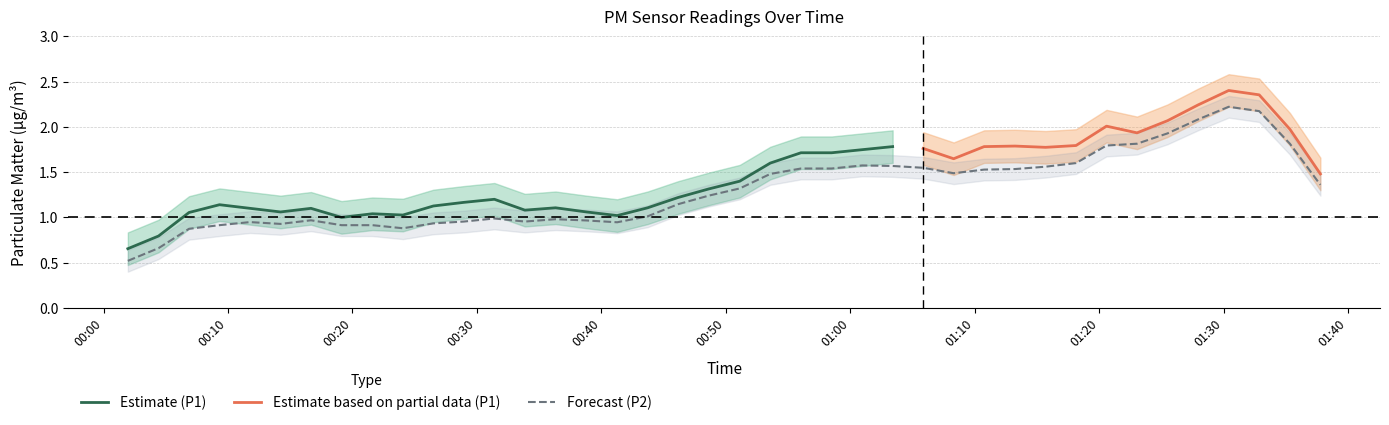

List the series in order of their overall mean, lowest first.

P2, P1